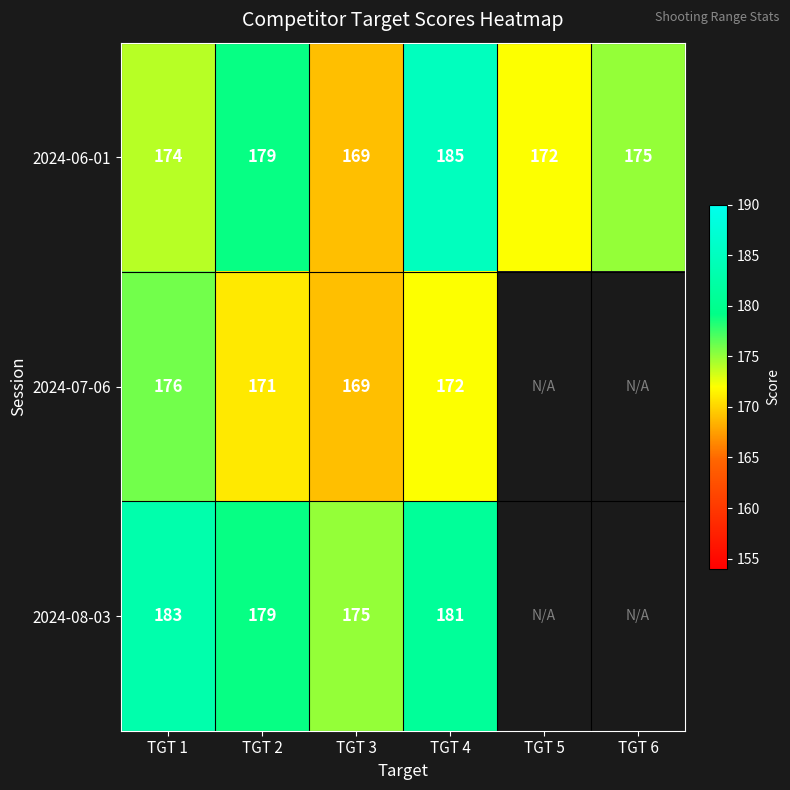

What is the smallest value displayed?

169.0